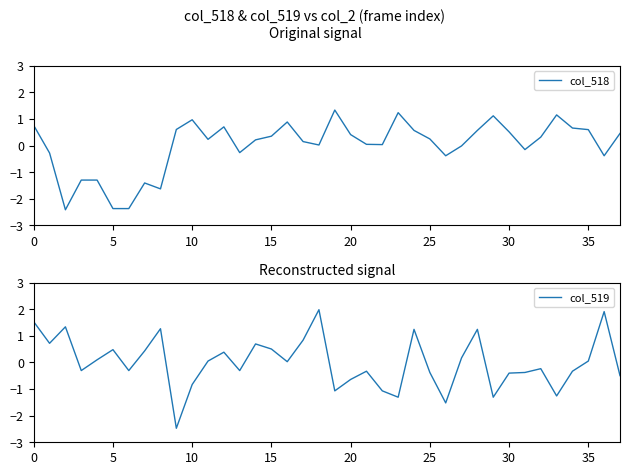

What is the label of the 2nd point from the right?

36